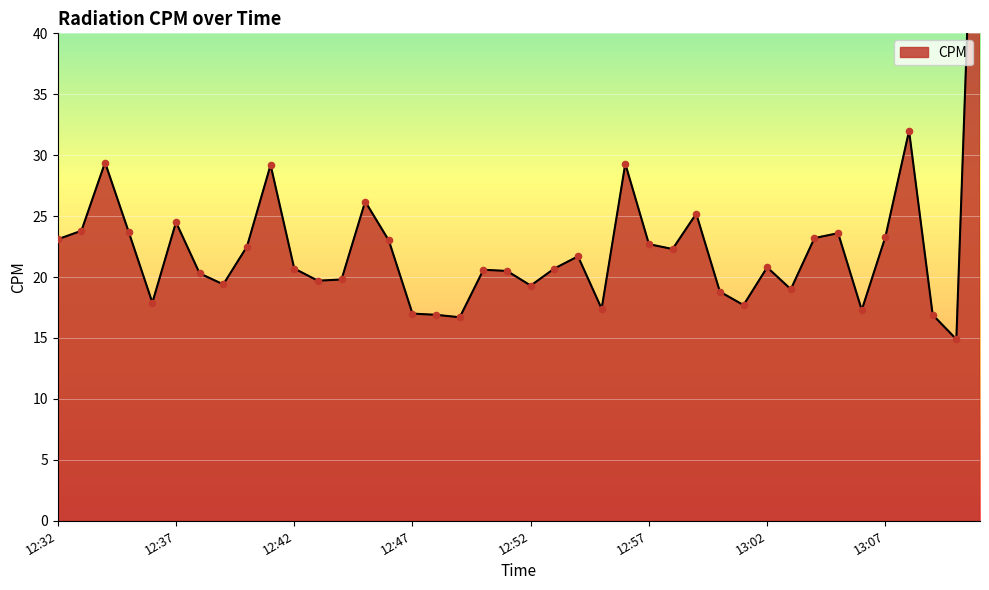

Which has a higher value, 13:10 or 12:49?

12:49